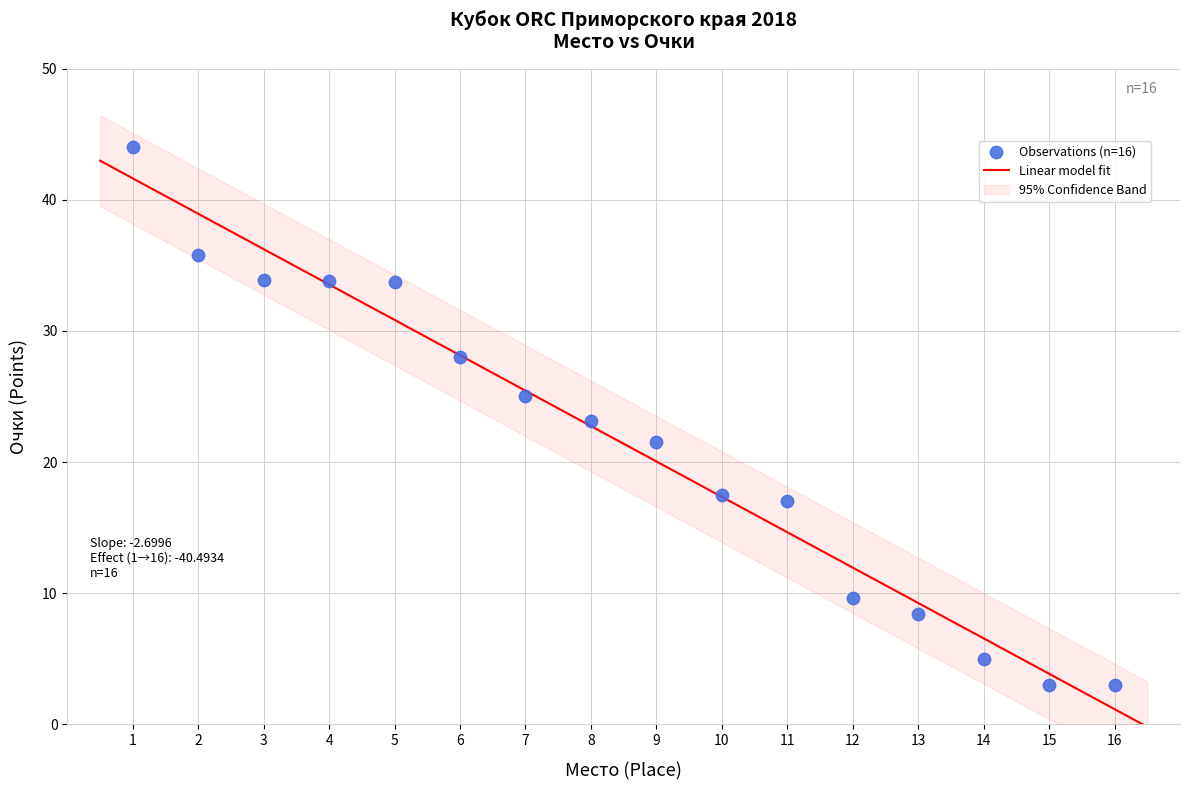

What is the range of X values (max minus min)?

15.0